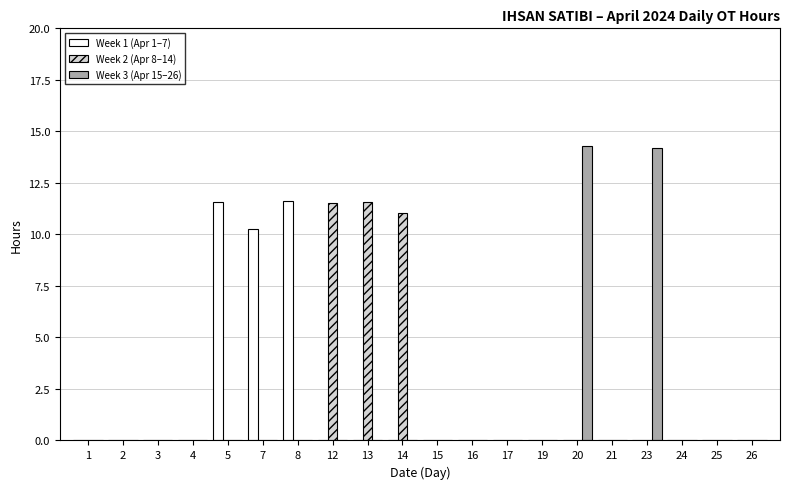

What is the maximum value shown in the chart?

14.3